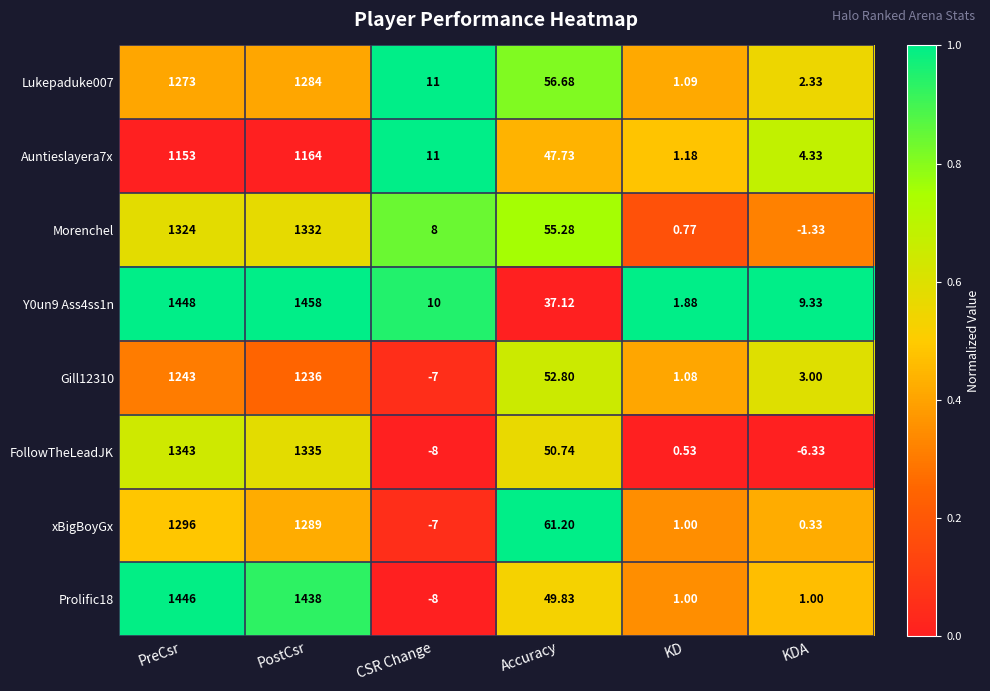

At which label does Lukepaduke007 reach its peak?

PostCsr